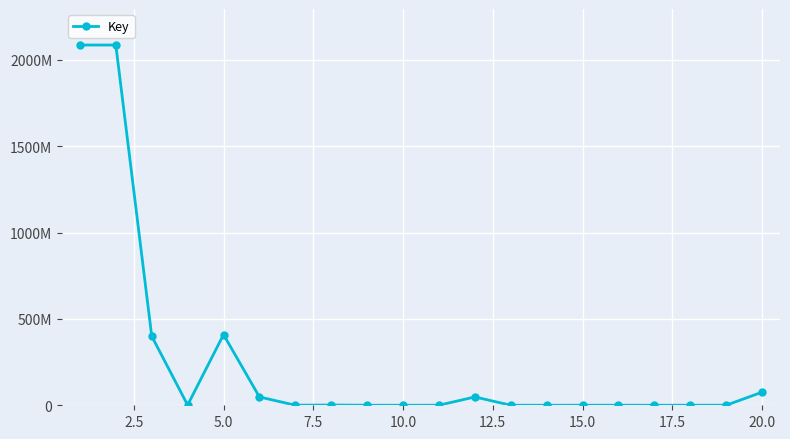

What is the average value?

258027005